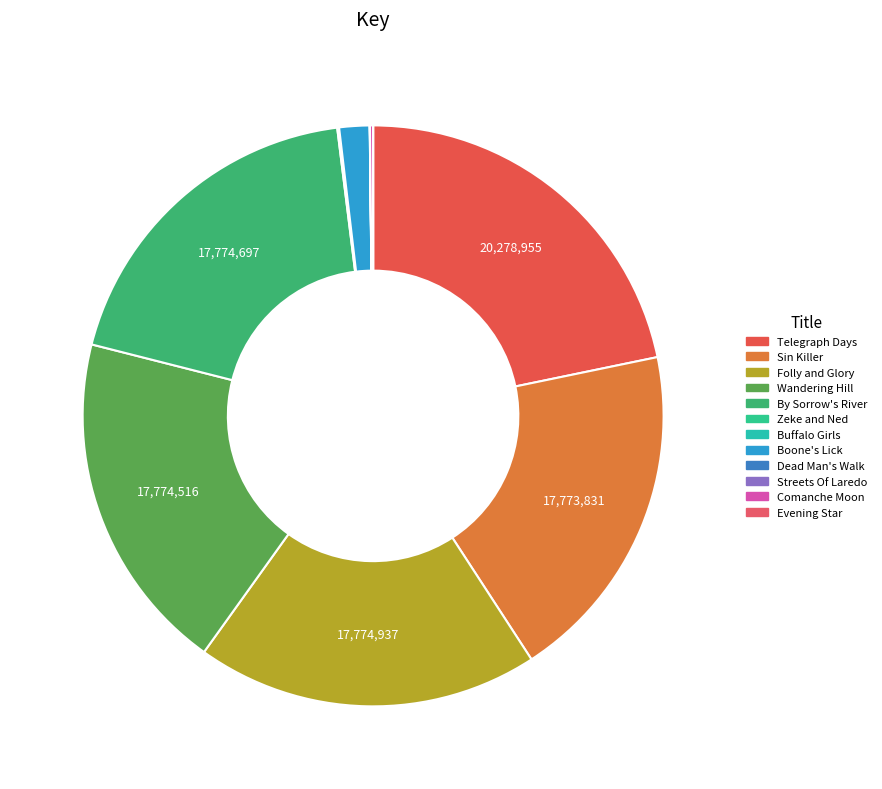

What percentage is NOT represented by Evening Star?

100.0%